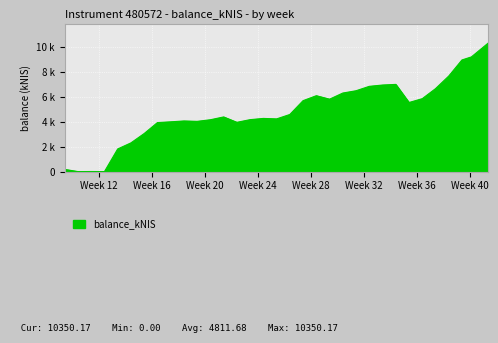

Does the chart have visible grid lines?

Yes